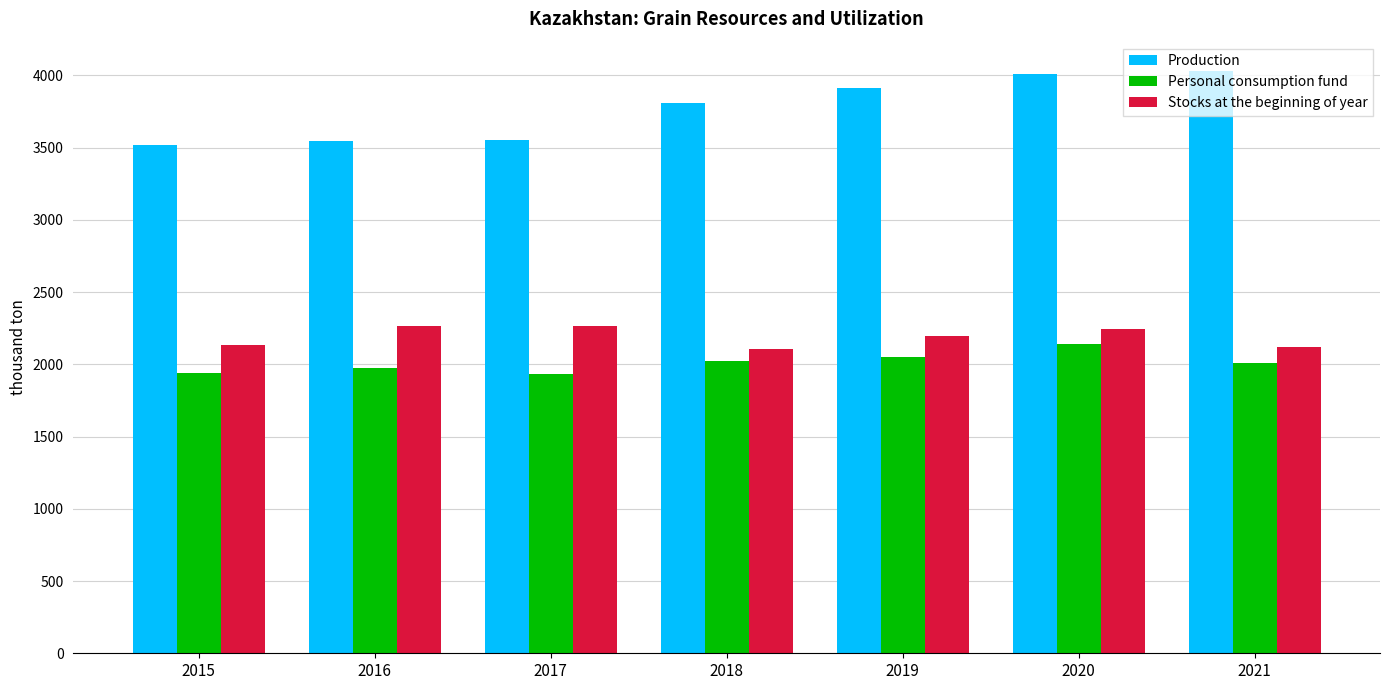

The Stocks at the beginning of year series shows 947 at 2017. True or false?

False